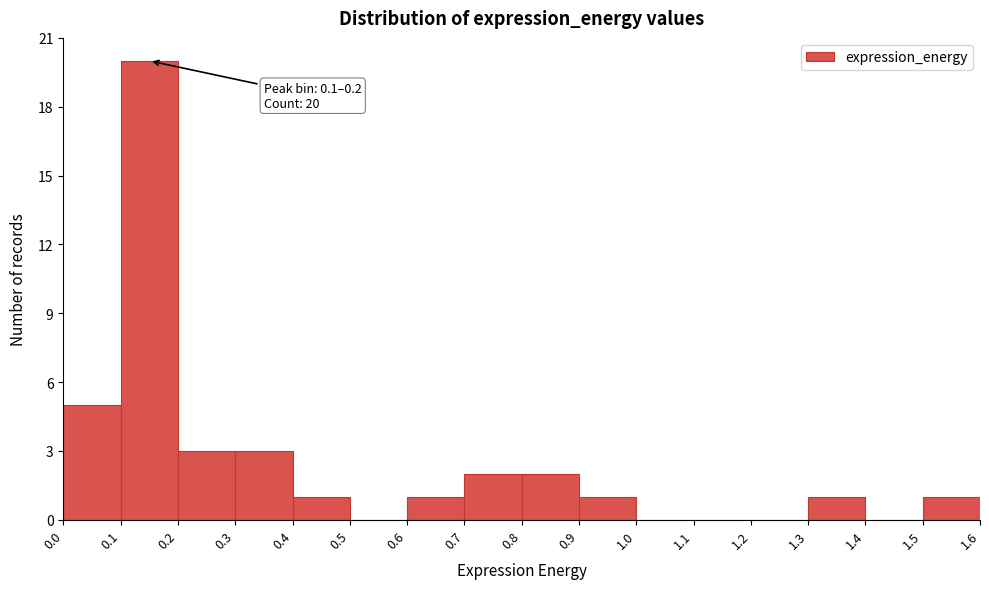

Which range on the x-axis has the tallest bar?

0.1 to 0.2